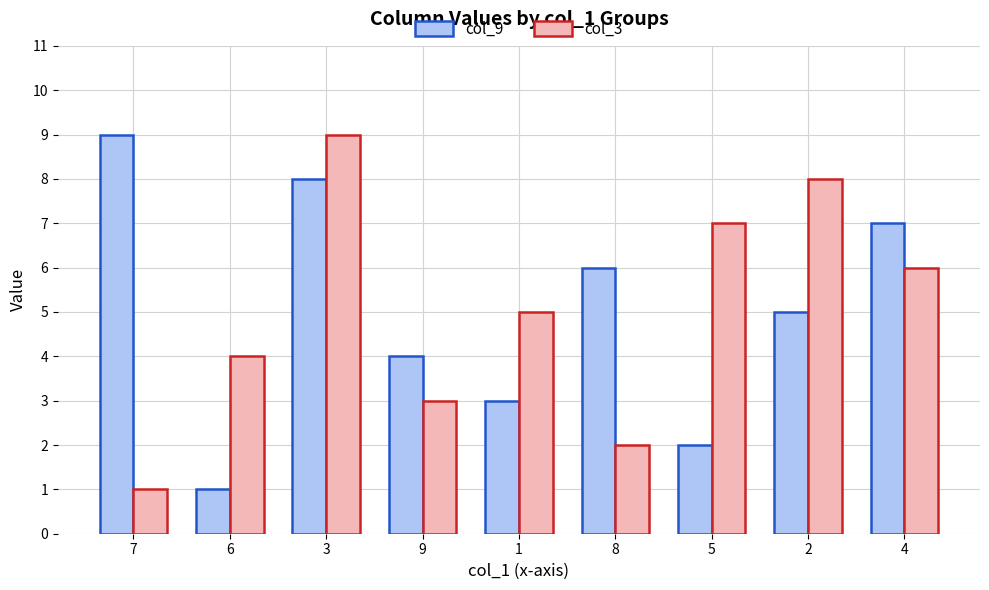

What is the difference between the col_3 values at 4 and 1?

1